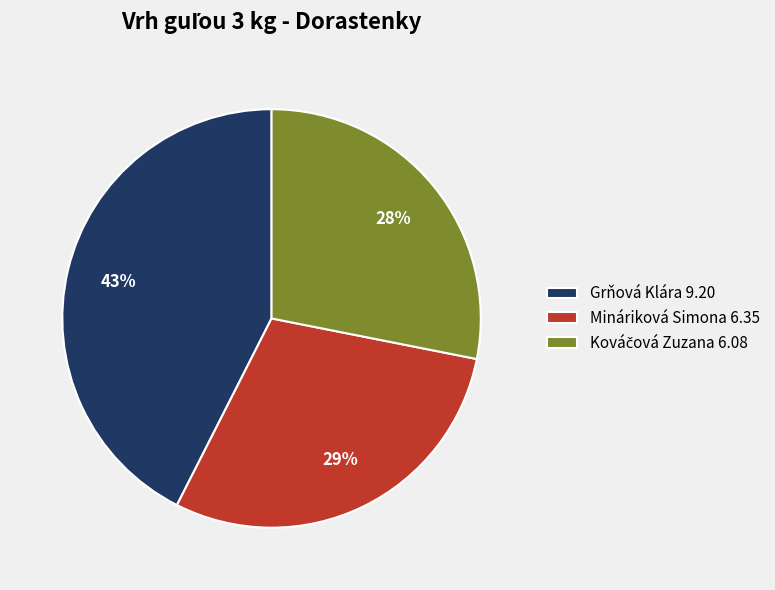

Approximately how many times larger is the value at Mináriková Simona 6.35 compared to Grňová Klára 9.20?

0.7